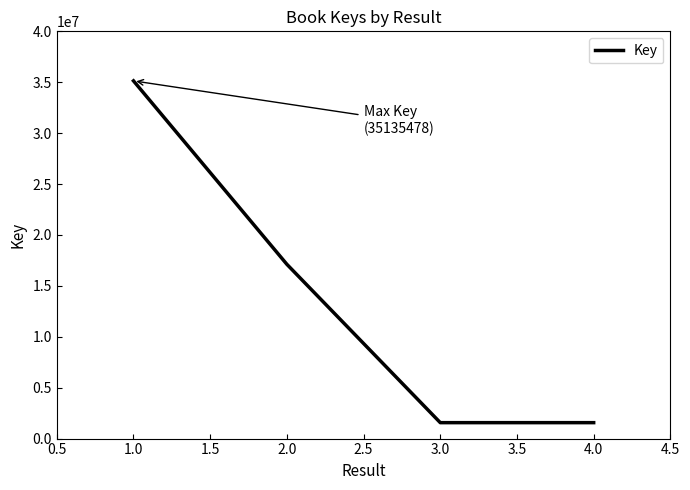

The value at 2.0 is 638261. True or false?

False